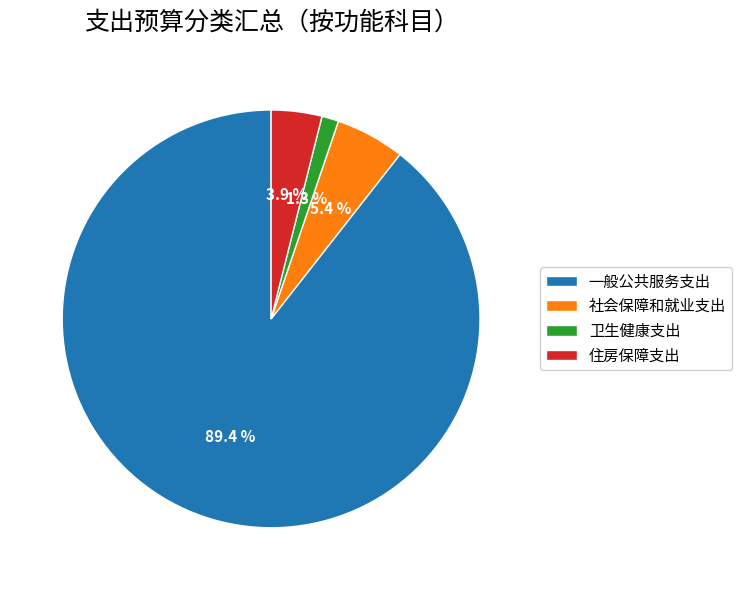

Which has a higher value, 住房保障支出 or 卫生健康支出?

住房保障支出